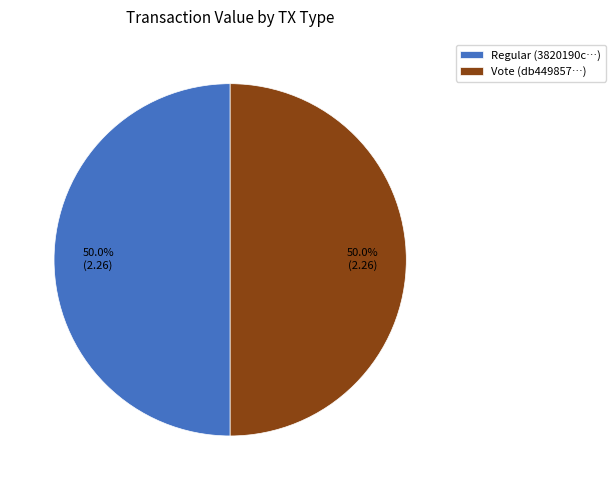

What portion of the pie excludes Regular?

50.0%